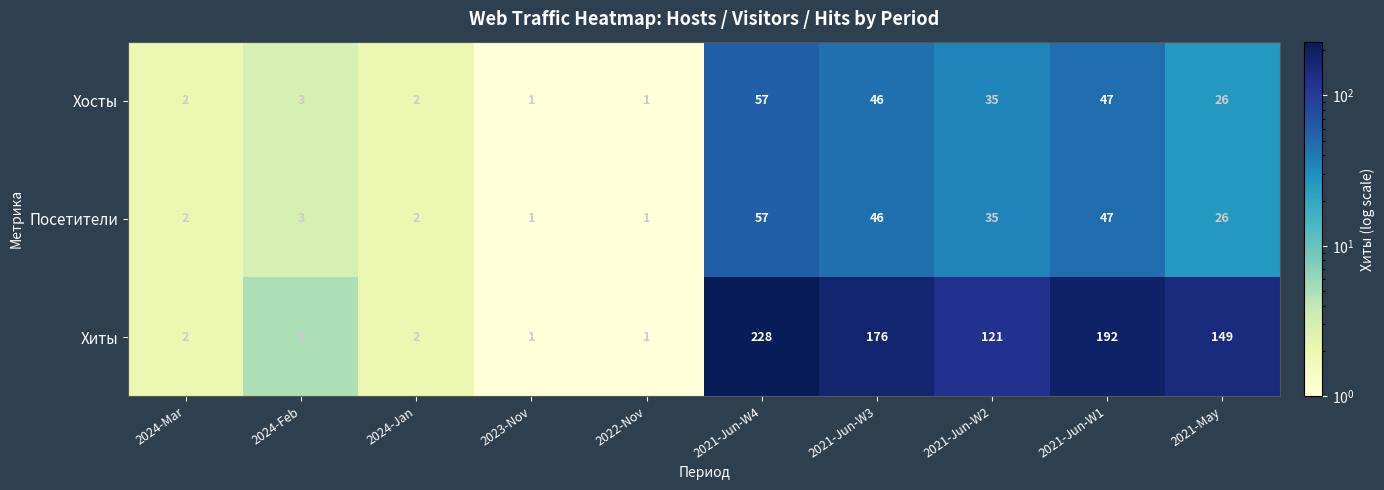

At how many categories does at least one series exceed 137?

4